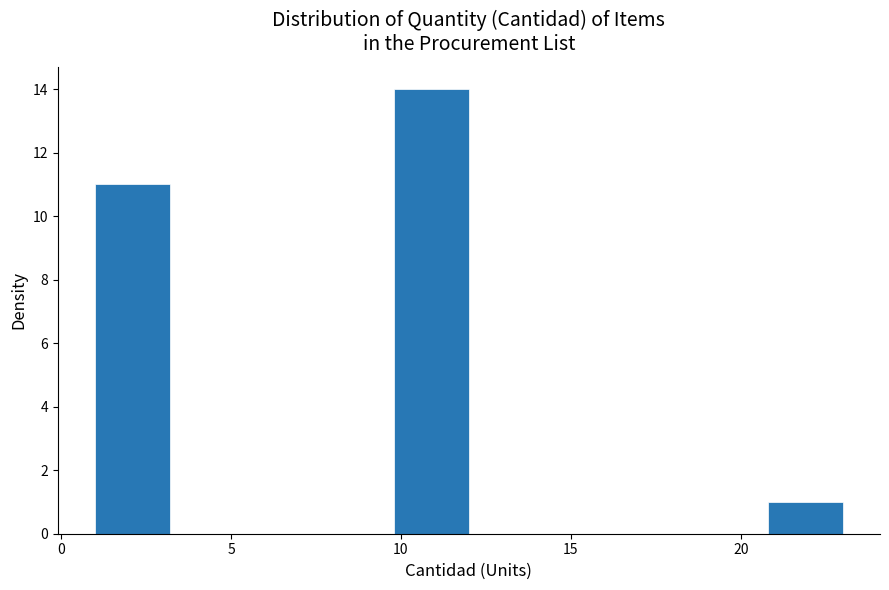

What is the height of the bar covering 9.8 to 12.0 on the x-axis? Neither the bar edges nor the heights are printed on the chart, so give them approximately, as read against the axes.

14